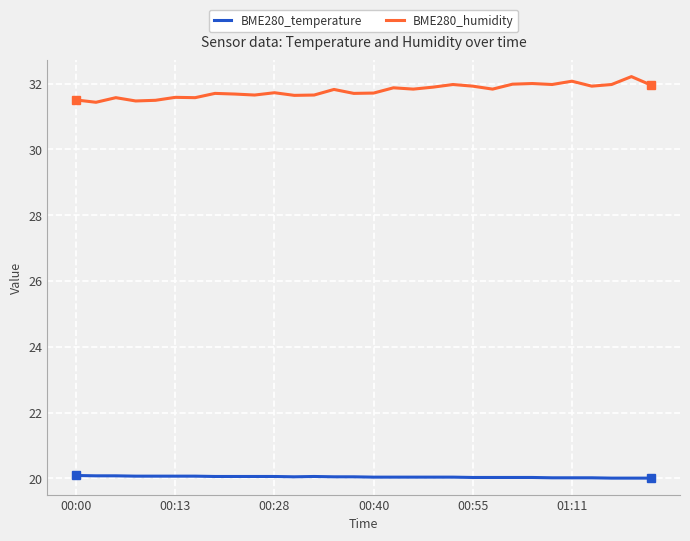

True or false: BME280_temperature and BME280_humidity intersect in this chart.

False